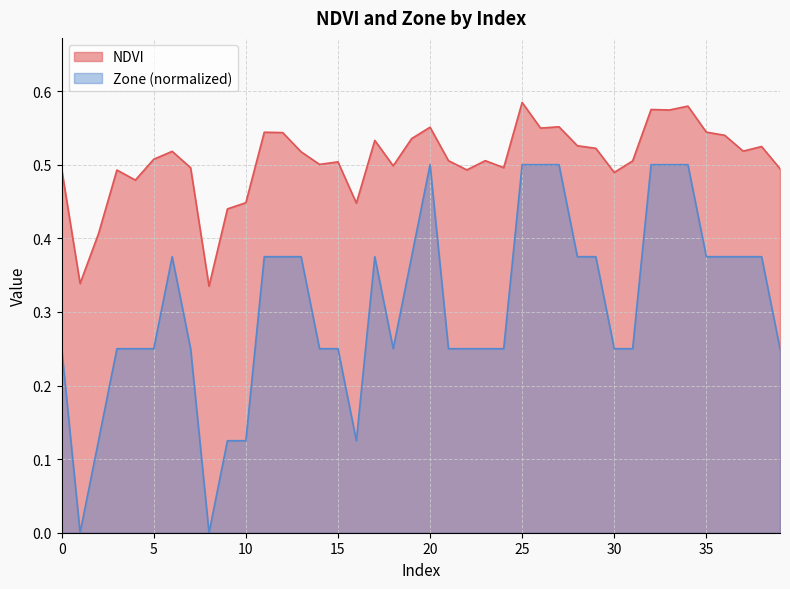

Which category has the lowest value across all series?

1